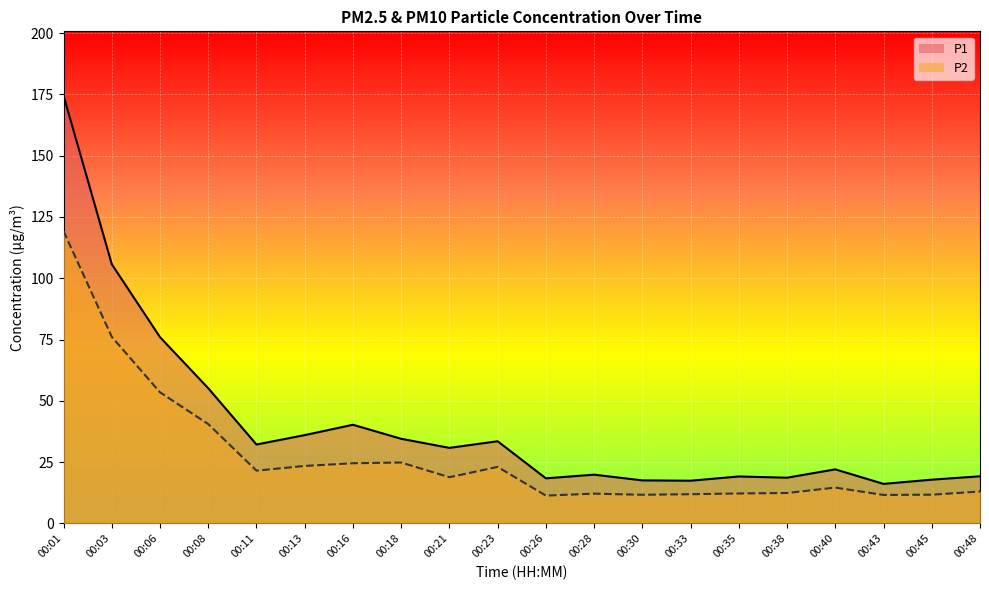

Is it true that P2 equals 23.0 at 00:23?

True